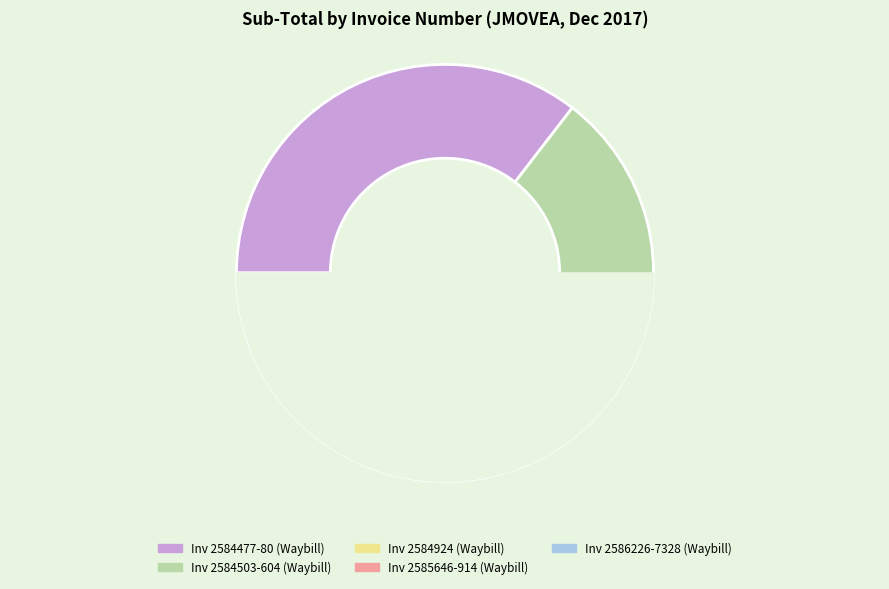

The 2584604 slice represents 17% of the pie. True or false?

False